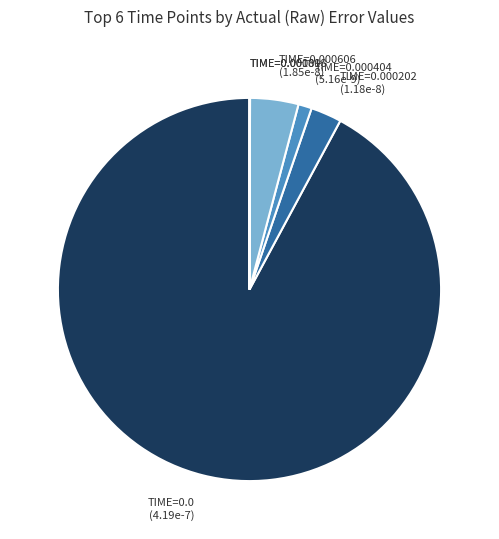

Combined, do TIME=0.000404 (5.16e-9) and TIME=0.0 (4.19e-7) account for over 50%?

Yes